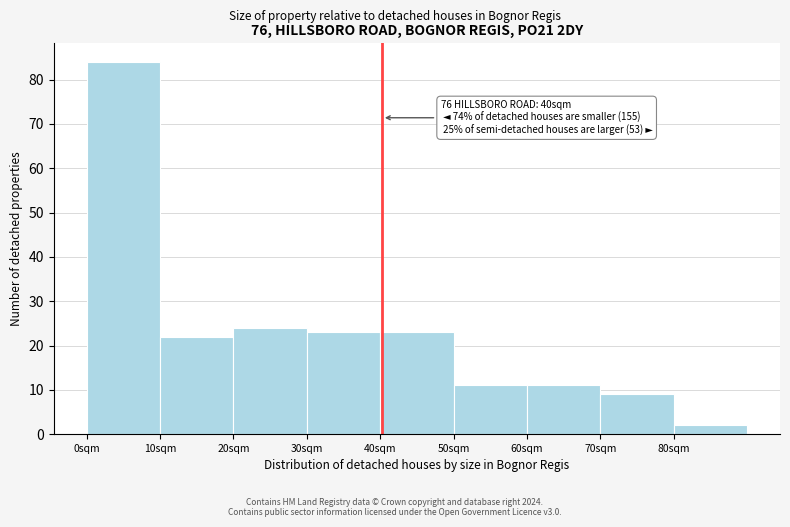

Over which range of the x-axis is the bar tallest?

0 to 10